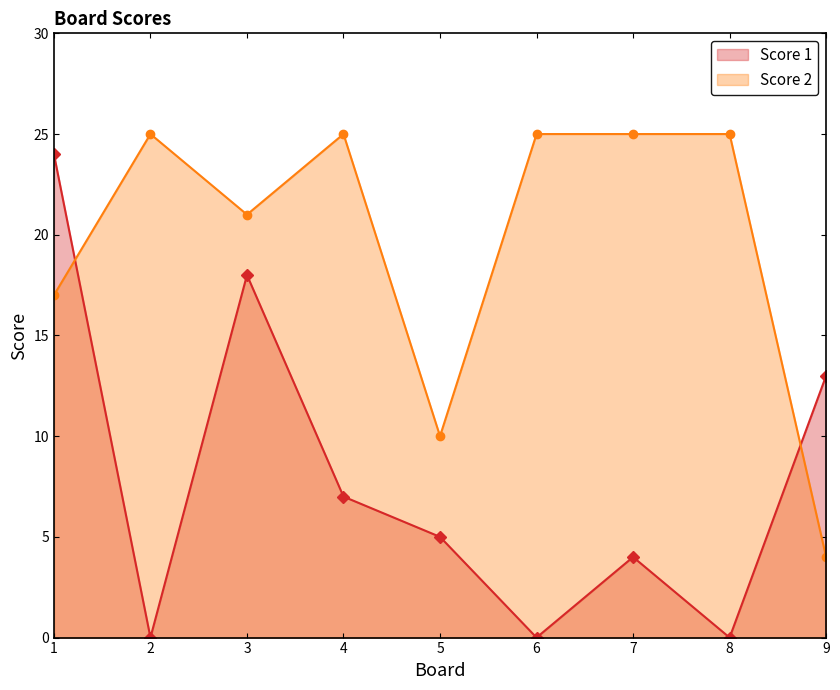

What is the value of the Score 2 point at the 8th from the left?

25